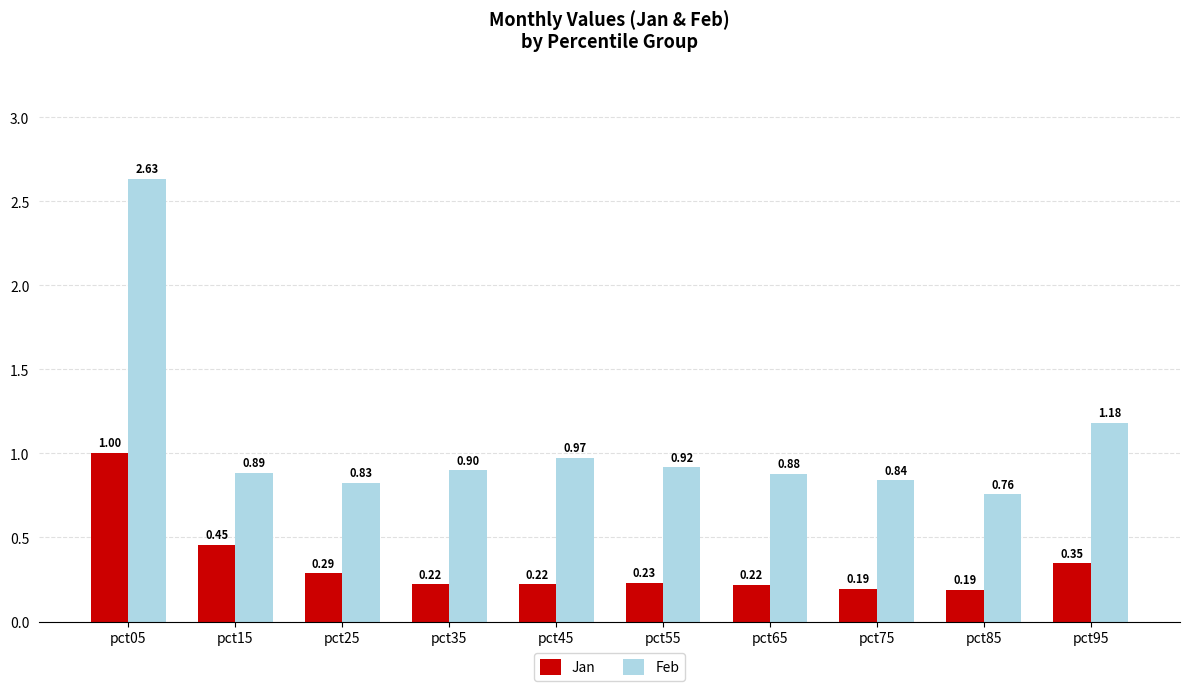

Count the number of categories in the chart.

10